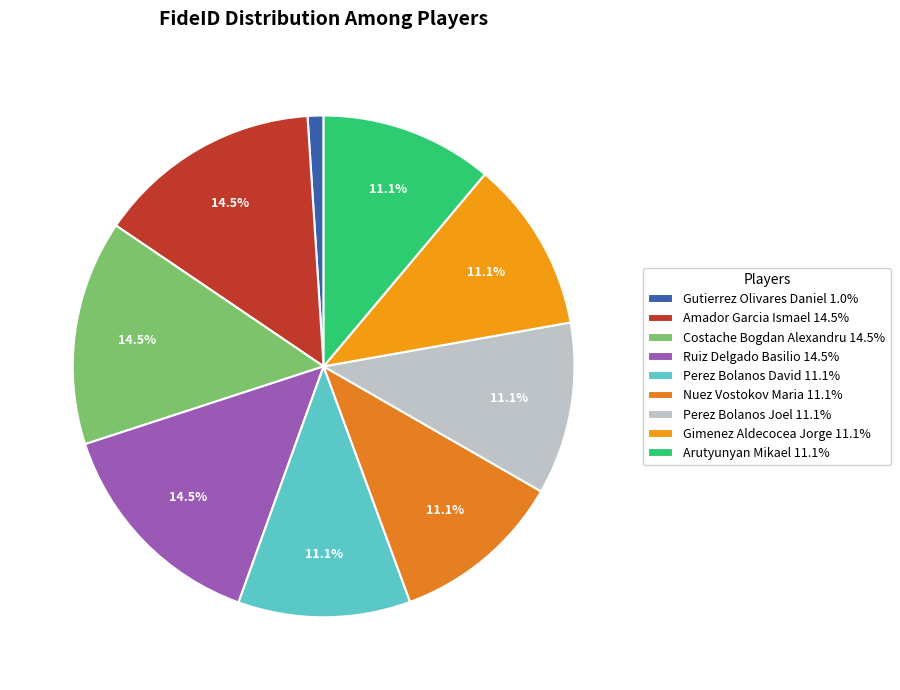

Is the sum of Gimenez Aldecocea Jorge and Perez Bolanos Joel greater than half?

No